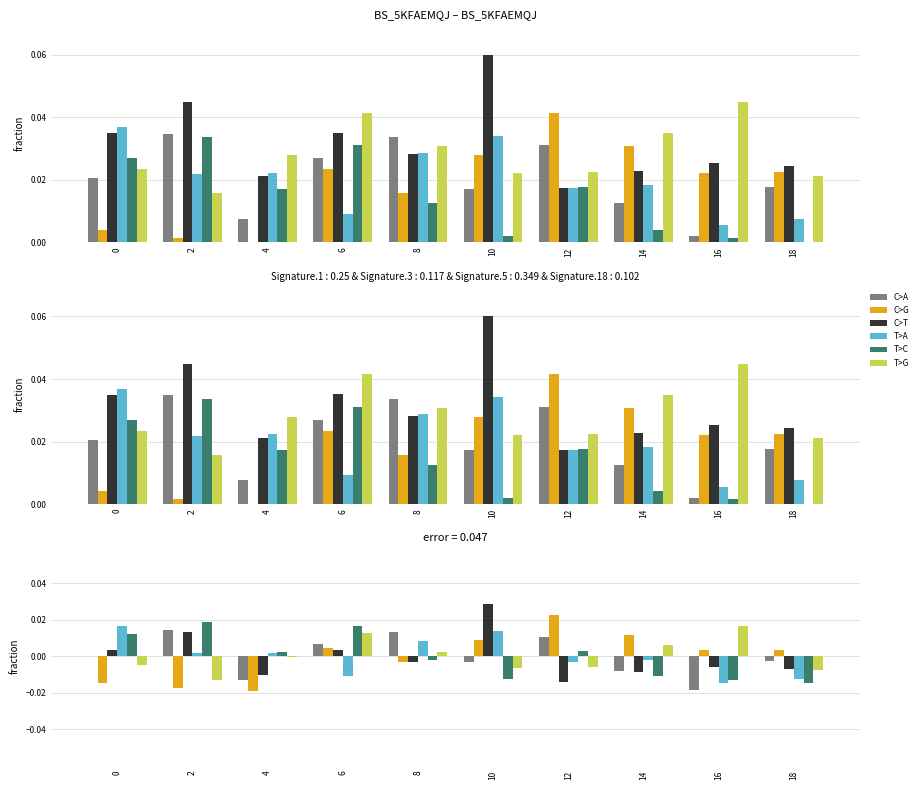

Is the value of T>A at 6 greater than the value of C>G at 2?

Yes